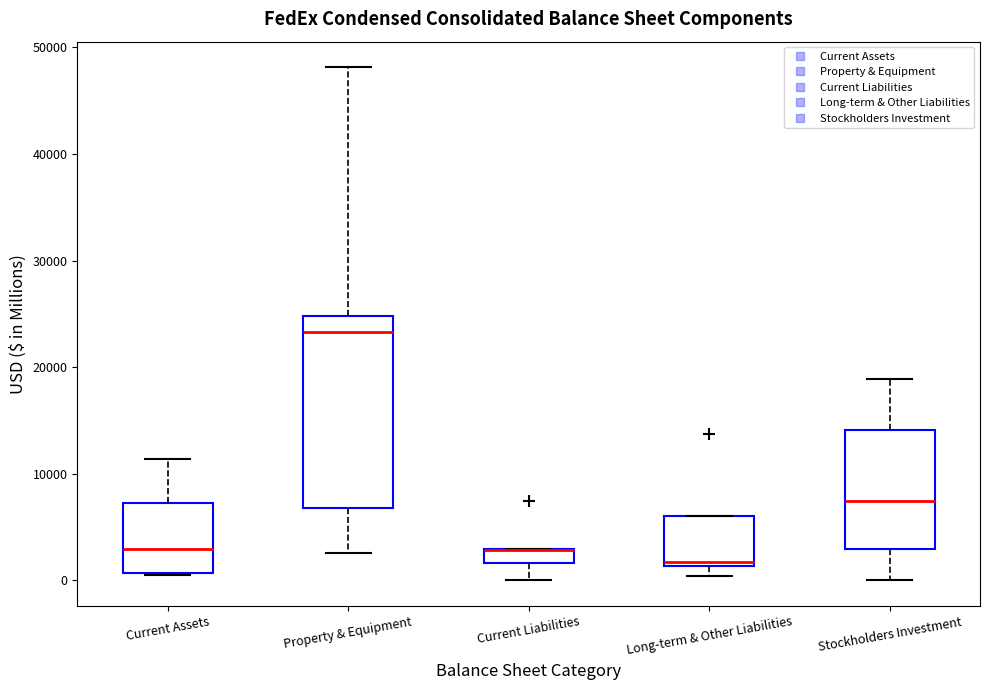

Comparing the boxes themselves (not the whiskers), which one is the tallest?

Property & Equipment